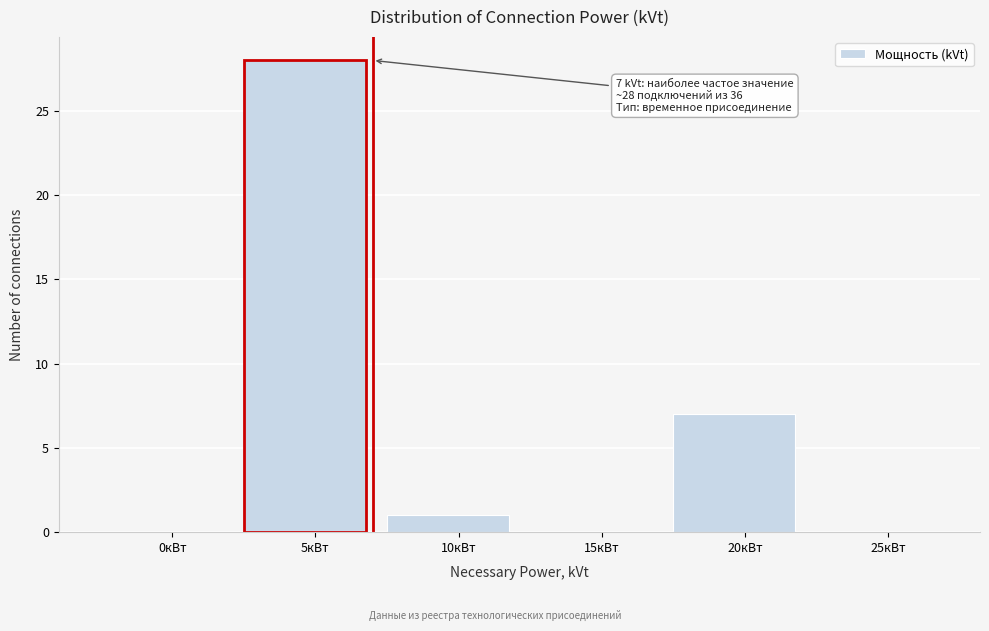

Reading right to left, transcribe all the data shown in this chart.

25кВт=0	20кВт=7	15кВт=0	10кВт=1	5кВт=28	0кВт=0